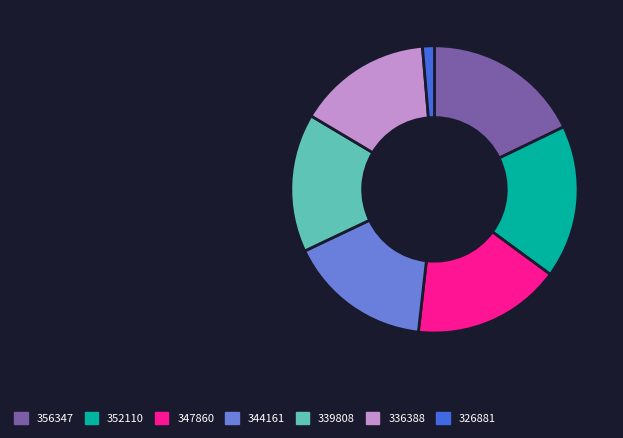

What is the ratio of the value at 352110 to the value at 336388?

1.1